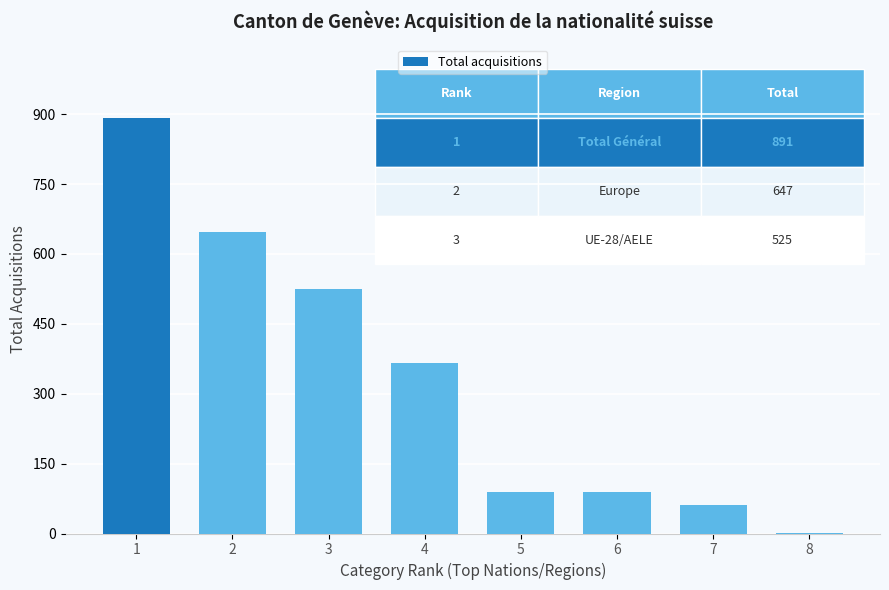

What is the change in value from 7 to 8?

-60